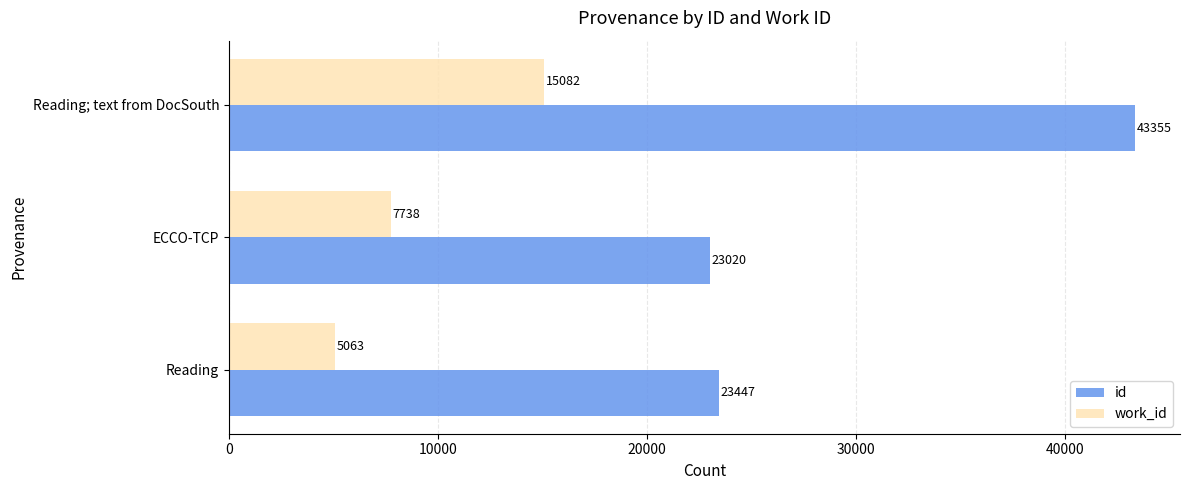

What is the difference between the maximum and minimum values in the work_id series?

10019